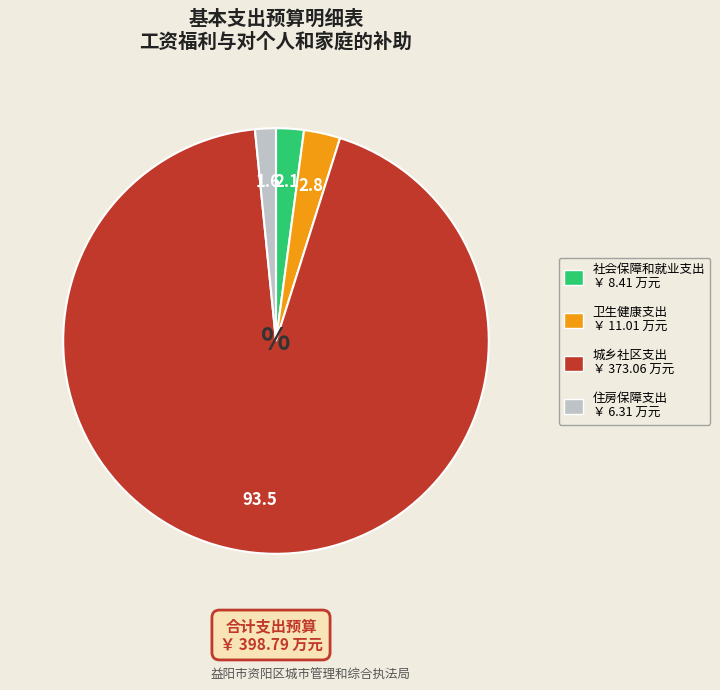

Does 卫生健康支出 ￥ 11.01 万元 account for over 50% of the chart?

No